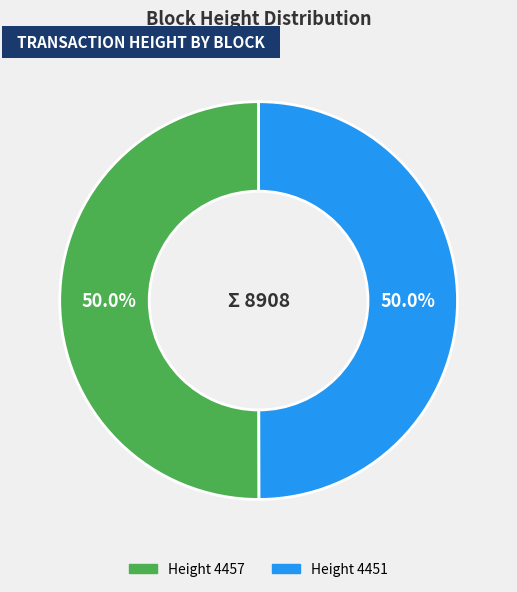

Which category has the biggest portion of the pie?

4457